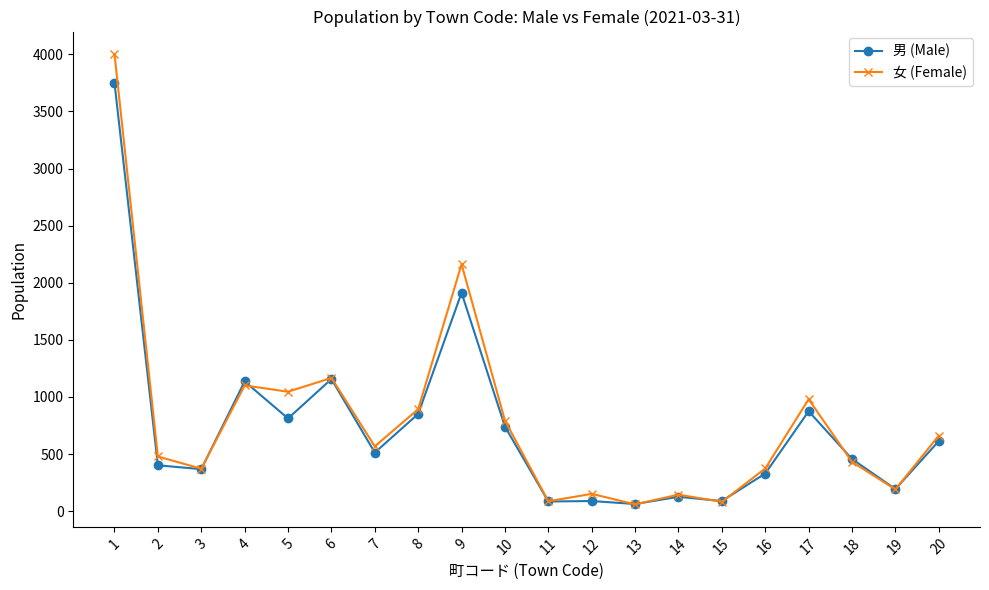

In 女 (Female), how many points are higher than both neighbors (excluding endpoints)?

6